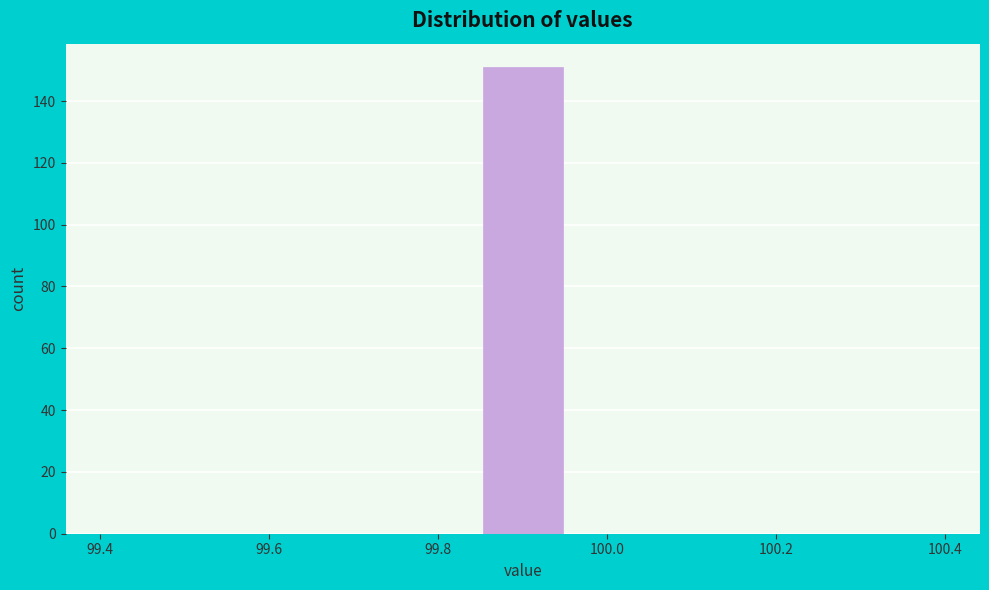

Reading left to right, list every bar in this chart as the range it spans on the x-axis followed by its height. Neither the bar edges nor the heights are printed on the chart, so give them approximately, as read against the axes.

99.40 to 99.52: 0
99.52 to 99.62: 0
99.62 to 99.74: 0
99.74 to 99.84: 0
99.84 to 99.96: 152
99.96 to 100.06: 0
100.06 to 100.18: 0
100.18 to 100.28: 0
100.28 to 100.40: 0